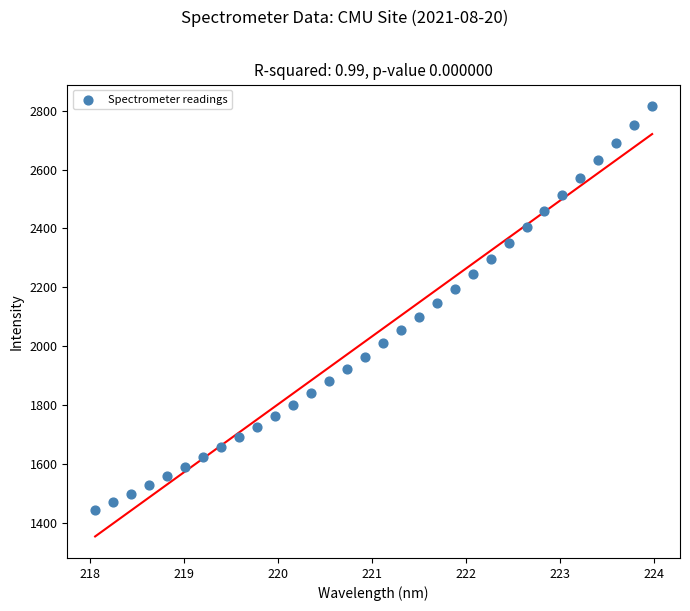

How many points are shown in the scatter plot?

32